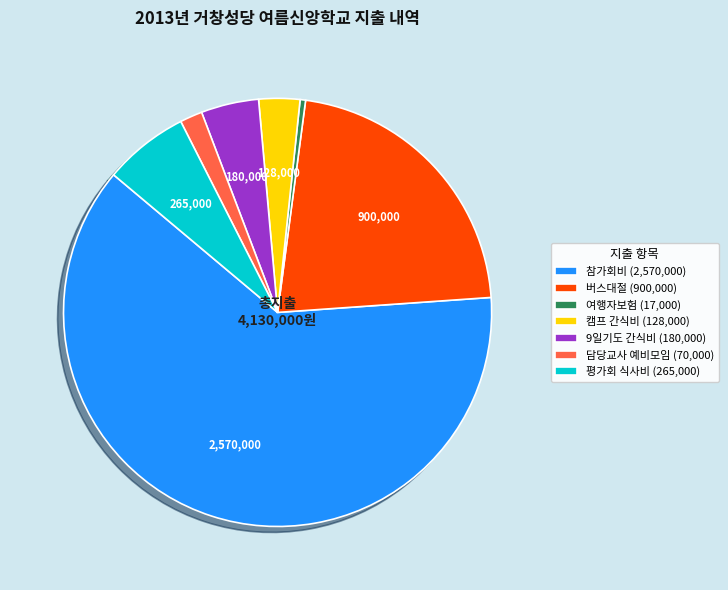

Is there any slice that represents more than half of the pie?

Yes